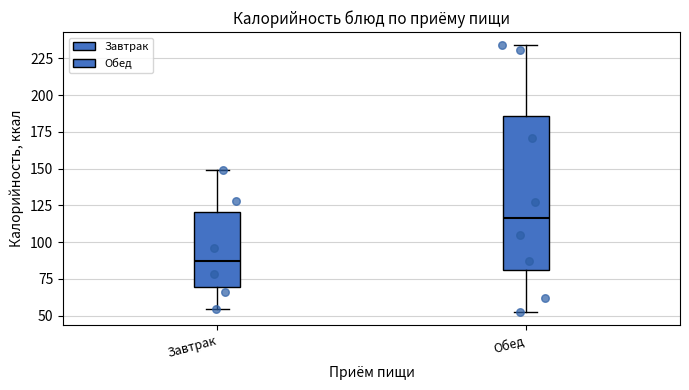

Which box's median line is the highest?

Обед